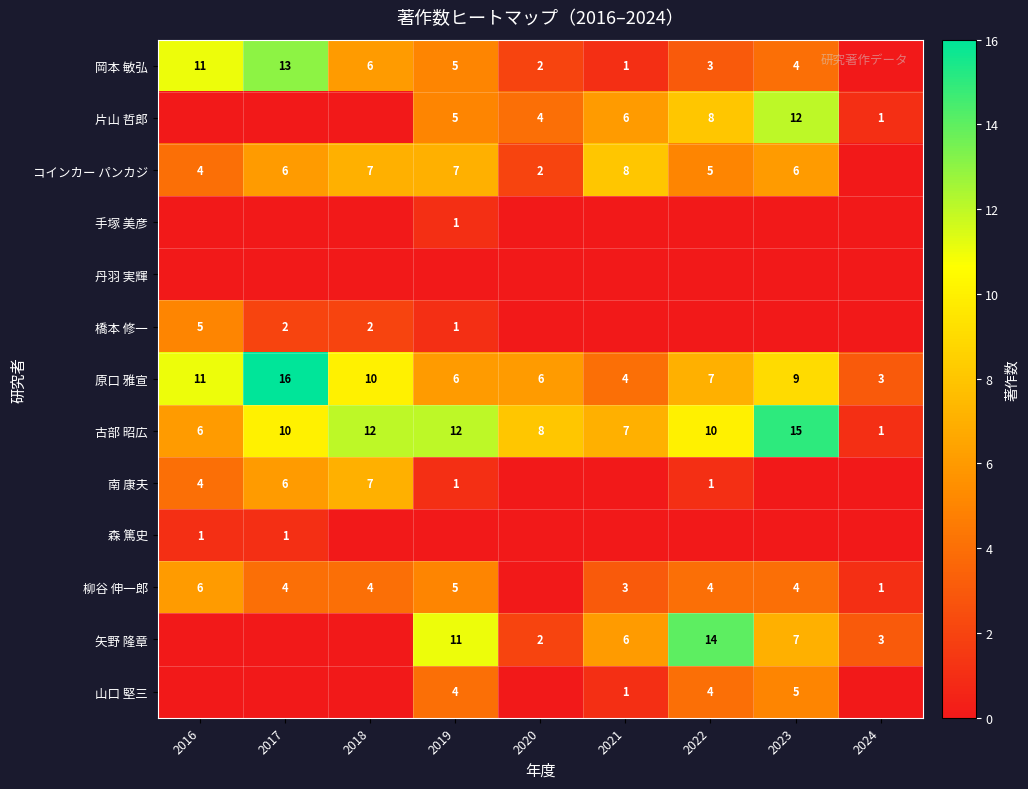

The value of 原口 雅宣 at 2017 is 16. True or false?

True